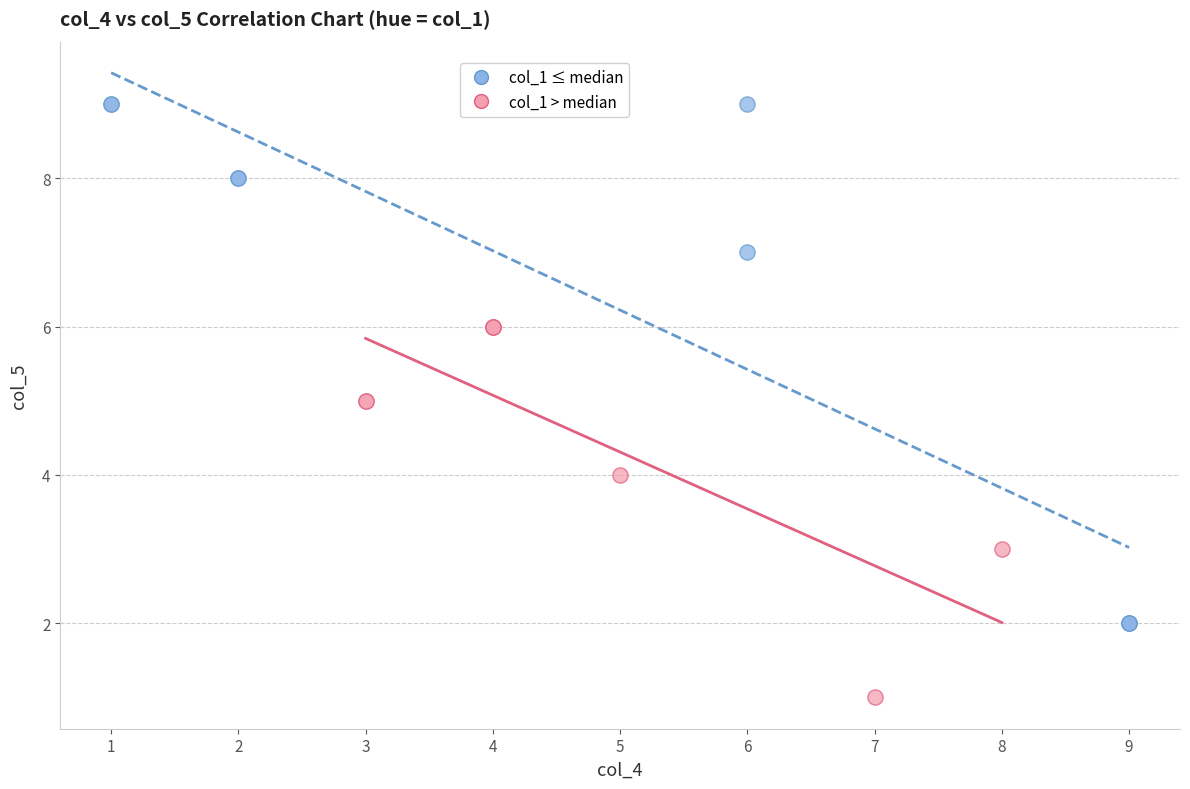

Which series reaches the maximum Y coordinate?

col_1 ≤ median